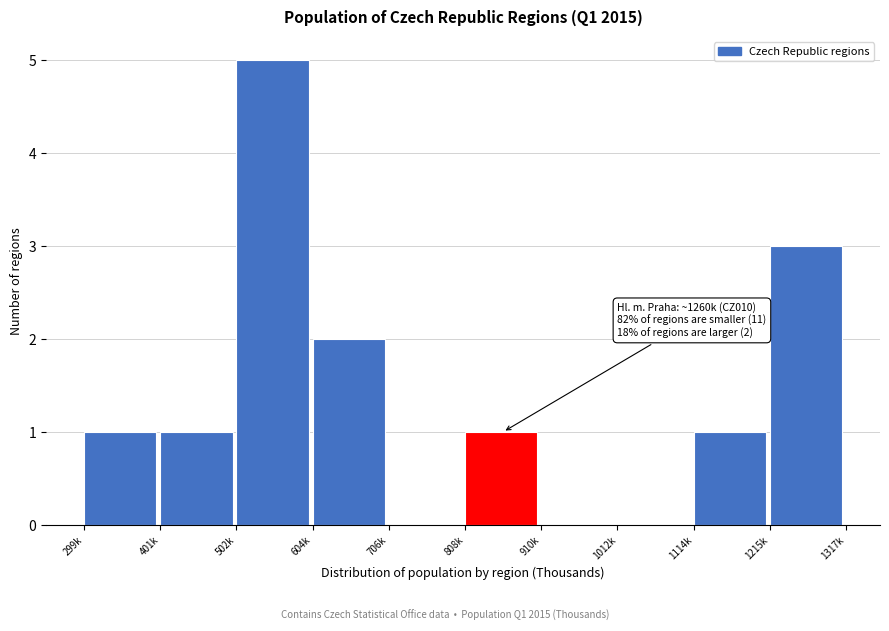

Reading left to right, what are all the values shown in this chart?

299k=1	401k=1	502k=5	604k=2	706k=0	808k=1	910k=0	1012k=0	1114k=1	1215k=3